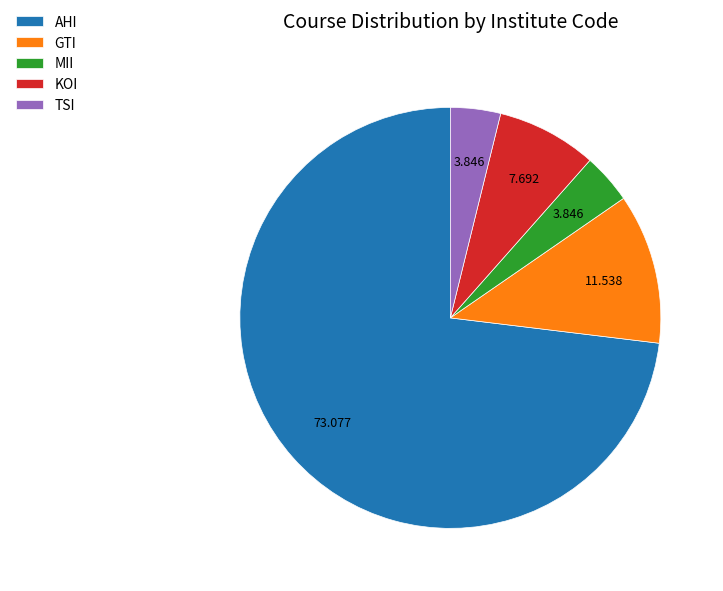

Does GTI account for over 50% of the chart?

No